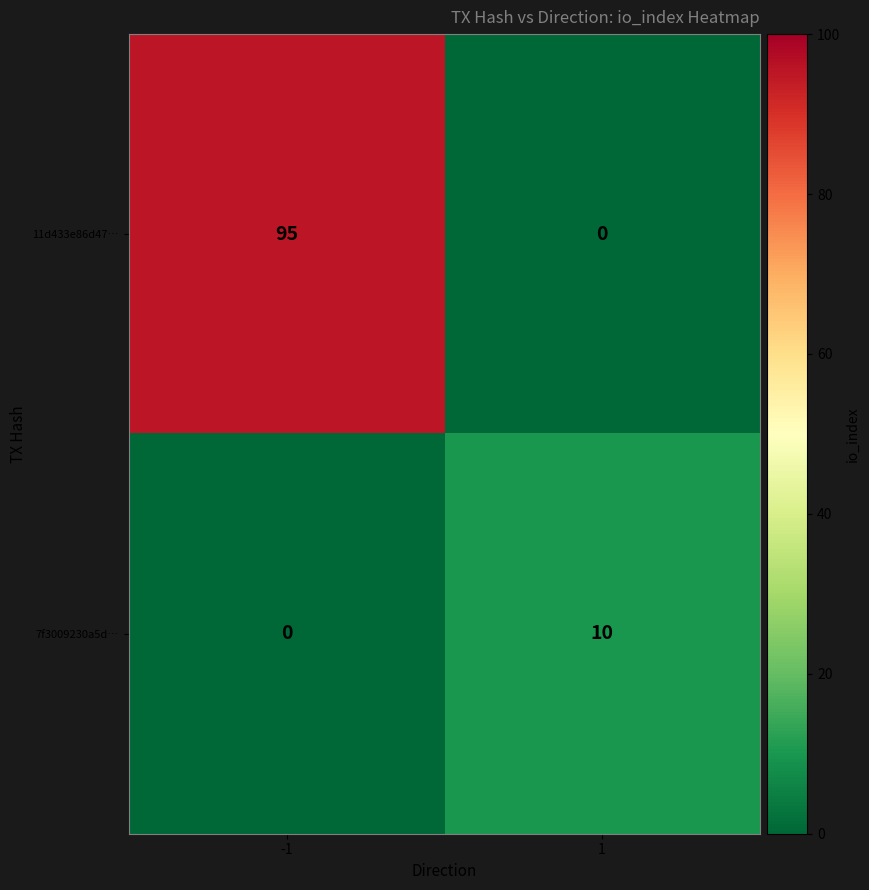

Which series has the largest total across all categories?

11d433e86d47…